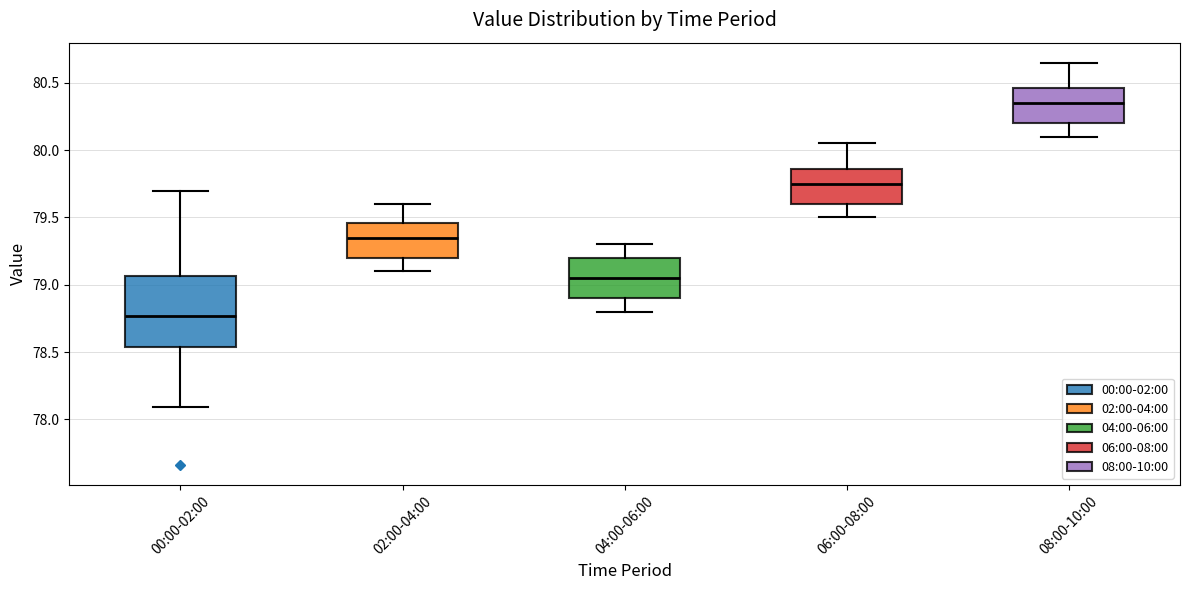

Where does the median line of the box for 00:00-02:00 sit on the y-axis? The values are not printed on the chart, so give them approximately, as read against the axis.

78.75